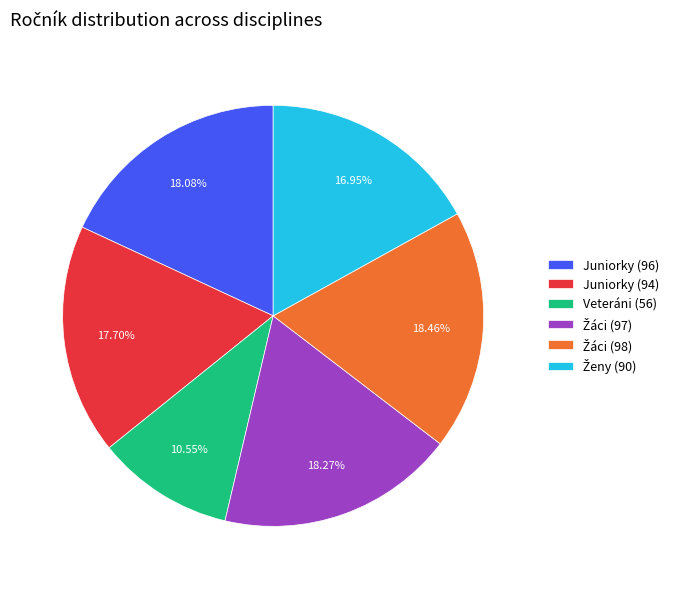

Does any single category account for the majority?

No